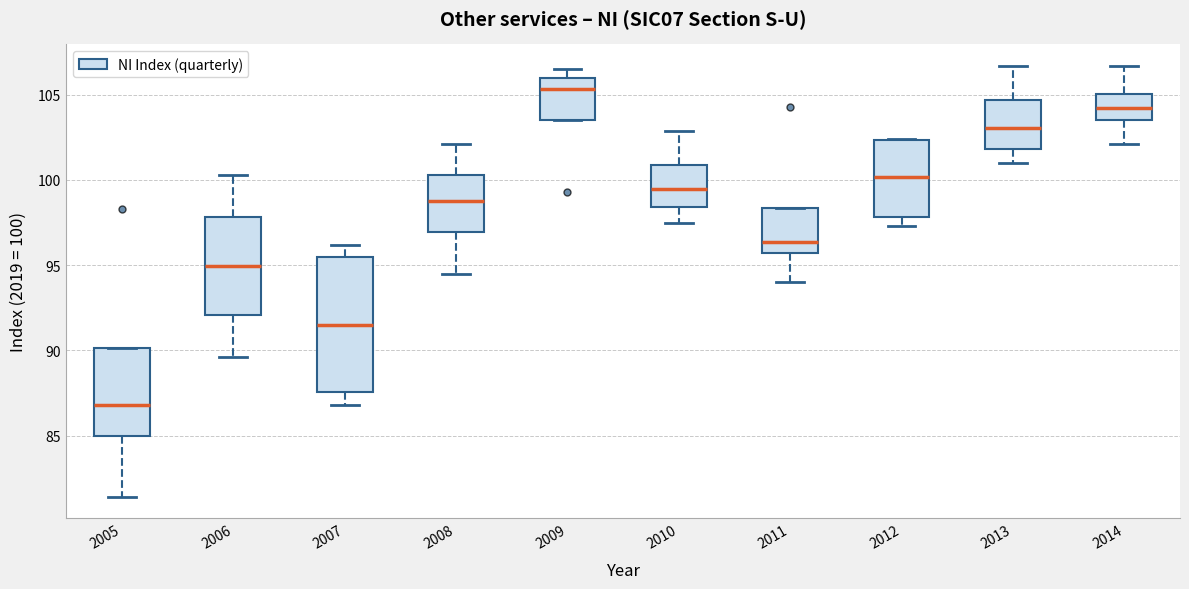

Where is the upper edge of the box at x = 2013 on the y-axis? The values are not printed on the chart, so give them approximately, as read against the axis.

104.5